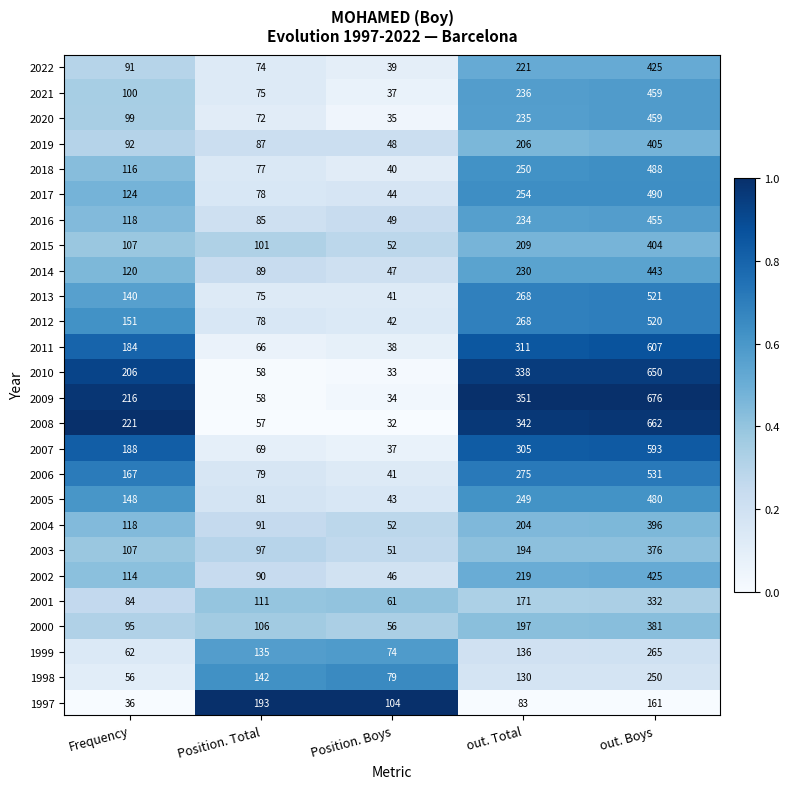

What is the difference between the 2022 values at Position. Boys and Position. Total?

35